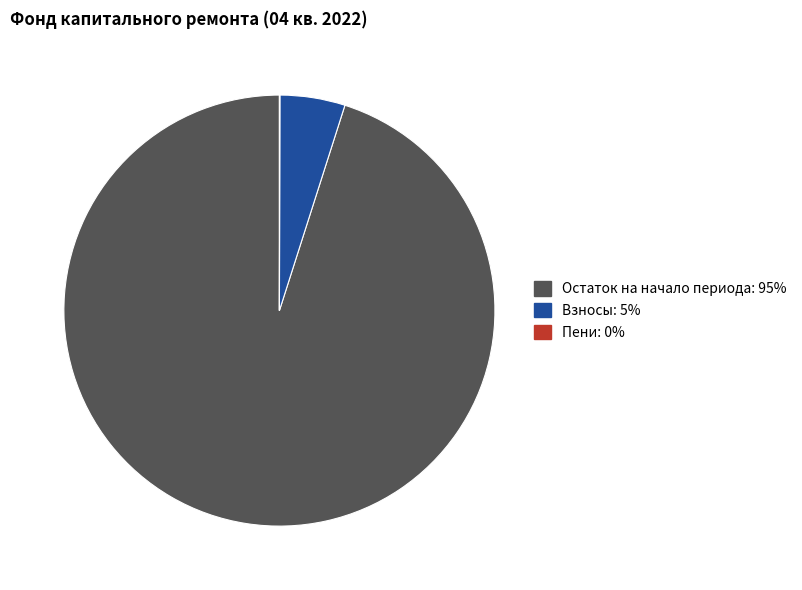

Does any single category account for the majority?

Yes